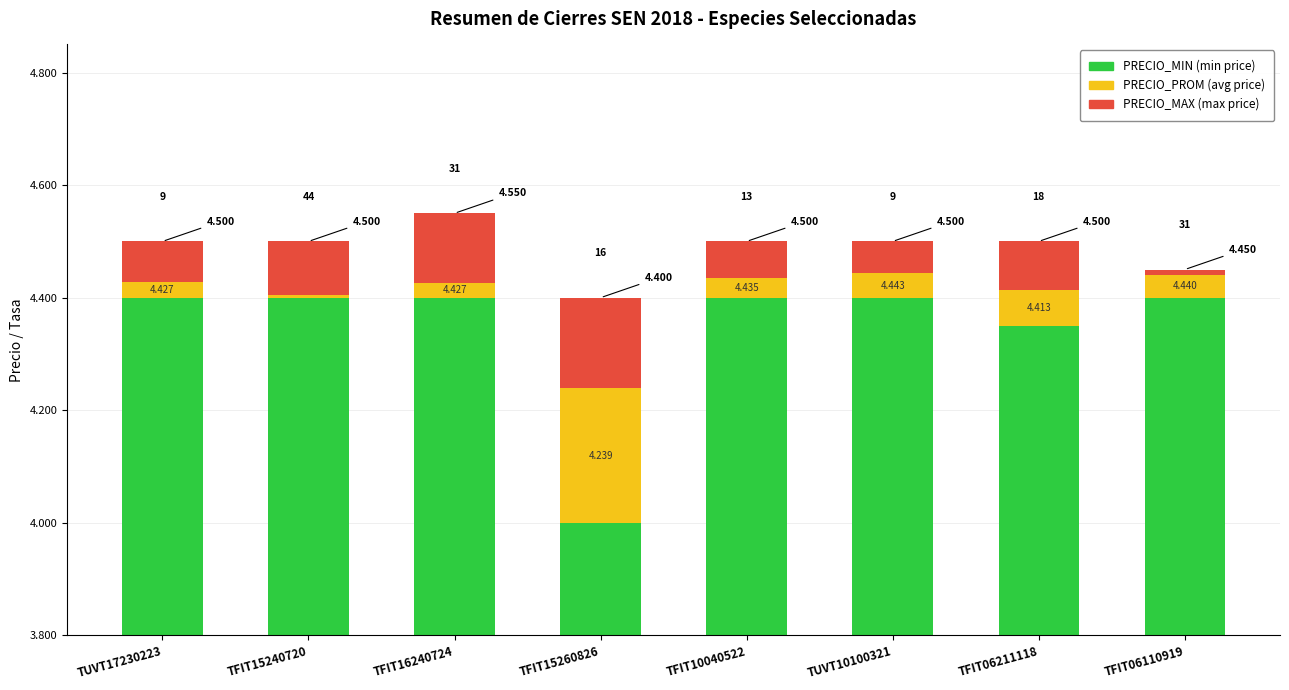

Does the chart contain any negative values?

No